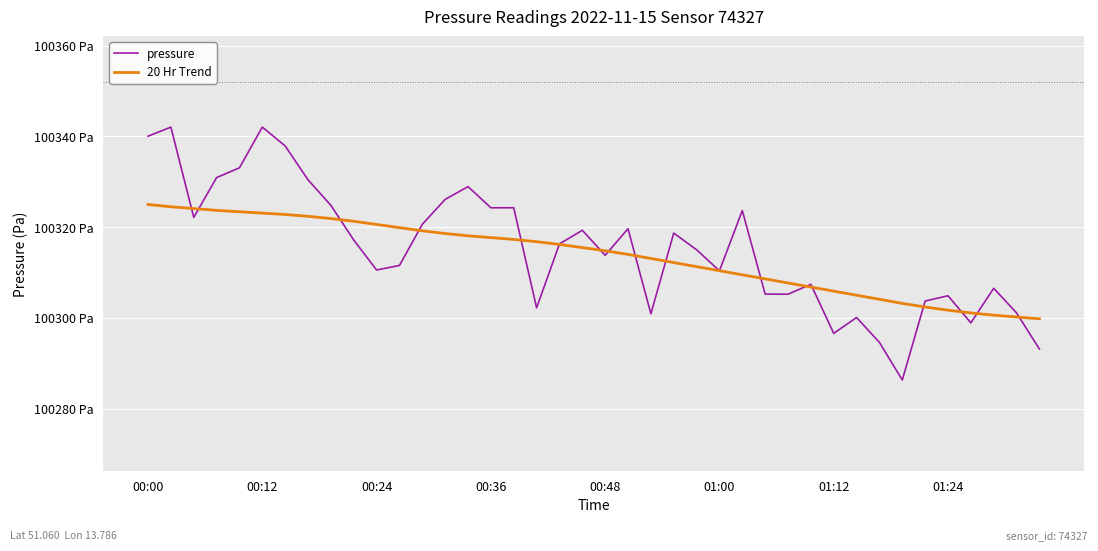

Does the chart display data point markers on the line(s)?

No